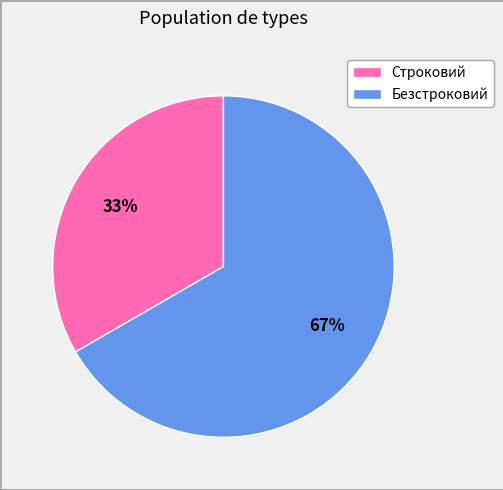

What percentage is the Строковий slice, to the nearest percent?

33%